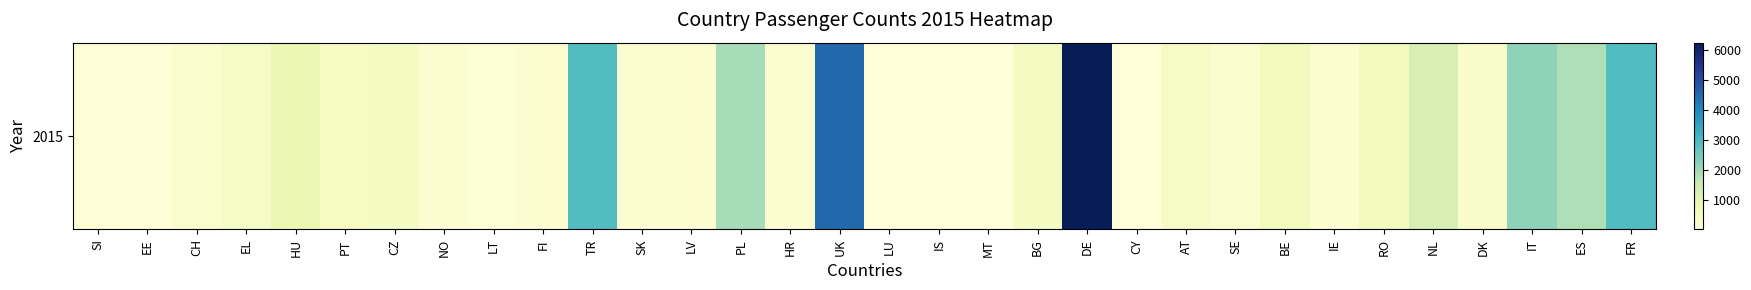

Rank the categories by value from lowest to highest.

IS, CY, MT, LU, EE, SI, LT, NO, SK, IE, HR, FI, LV, CH, SE, DK, AT, EL, PT, BG, CZ, RO, BE, HU, NL, ES, PL, IT, TR, FR, UK, DE